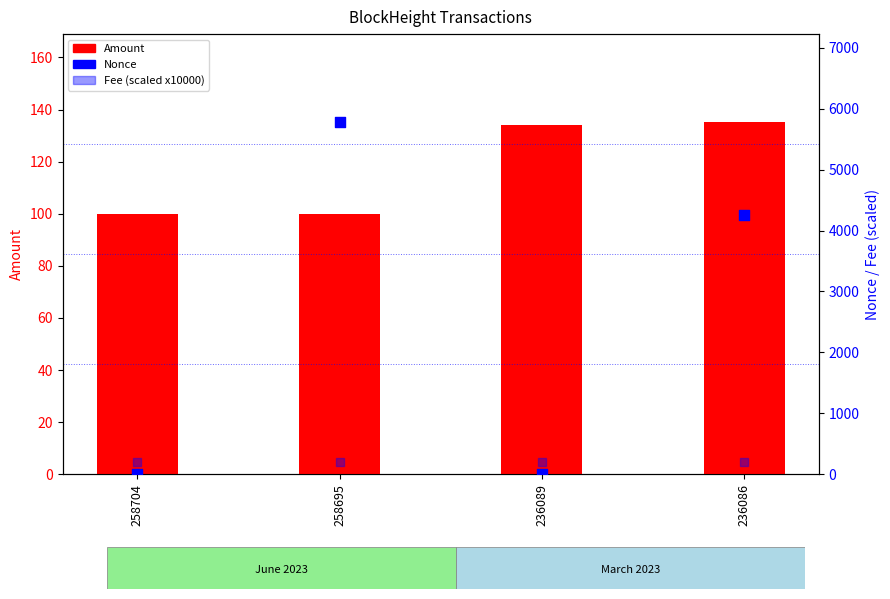

Which series contains the highest Y value?

Nonce